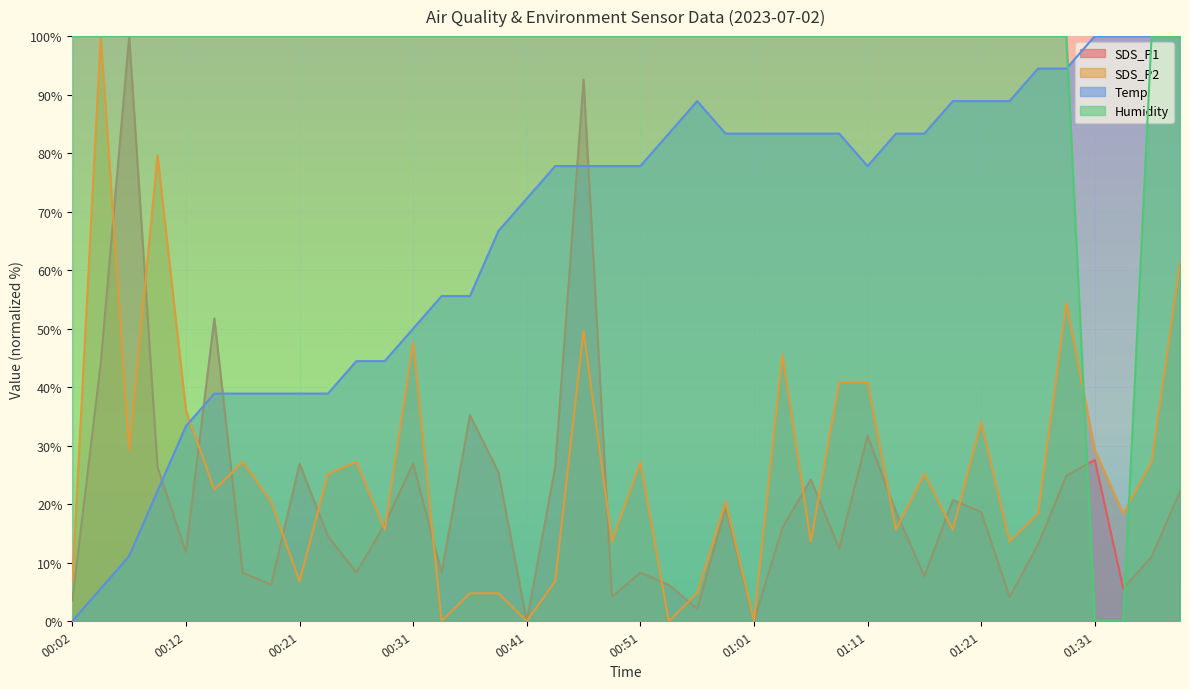

True or false: SDS_P1 has a value of 35.2 at 00:36.

True